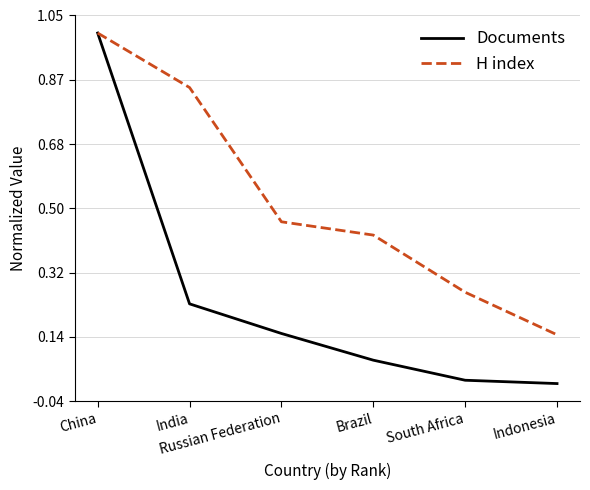

The H index series shows 0.2 at Brazil. True or false?

False